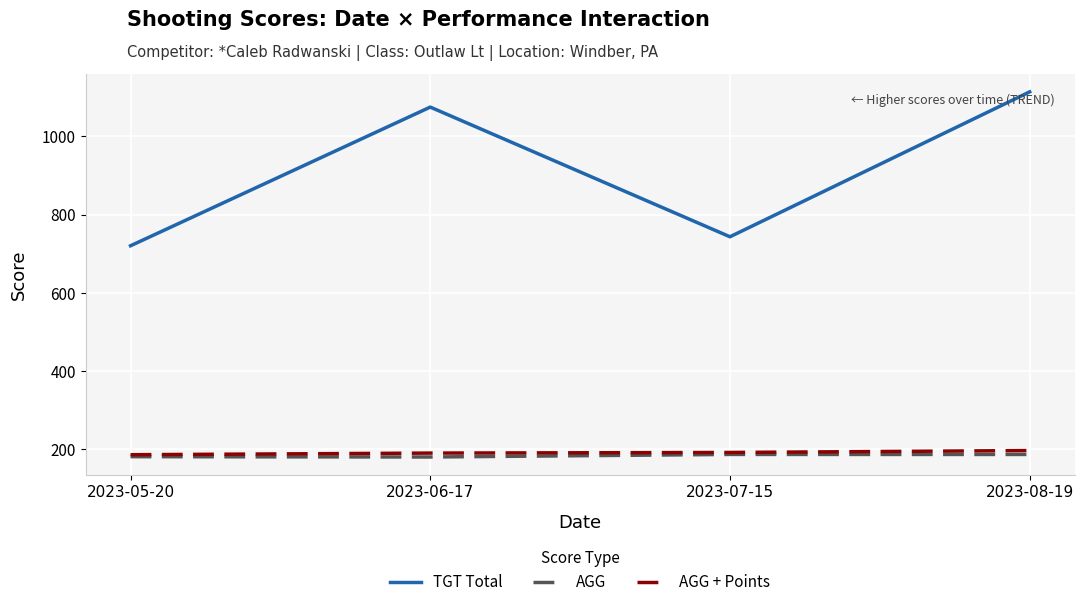

The value of TGT Total at 2023-06-17 is 1075.0. True or false?

True